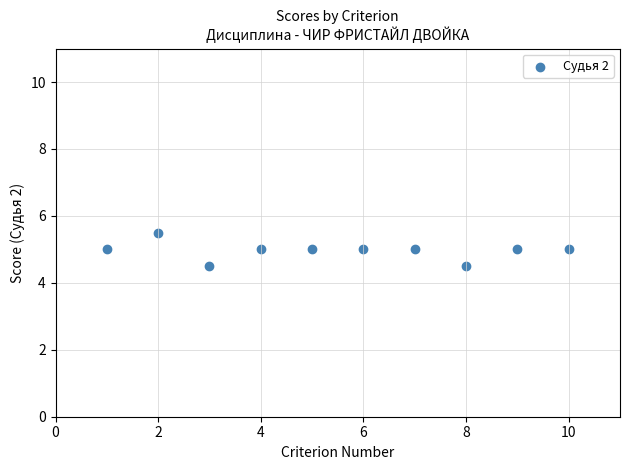

What is the average X value?

5.5